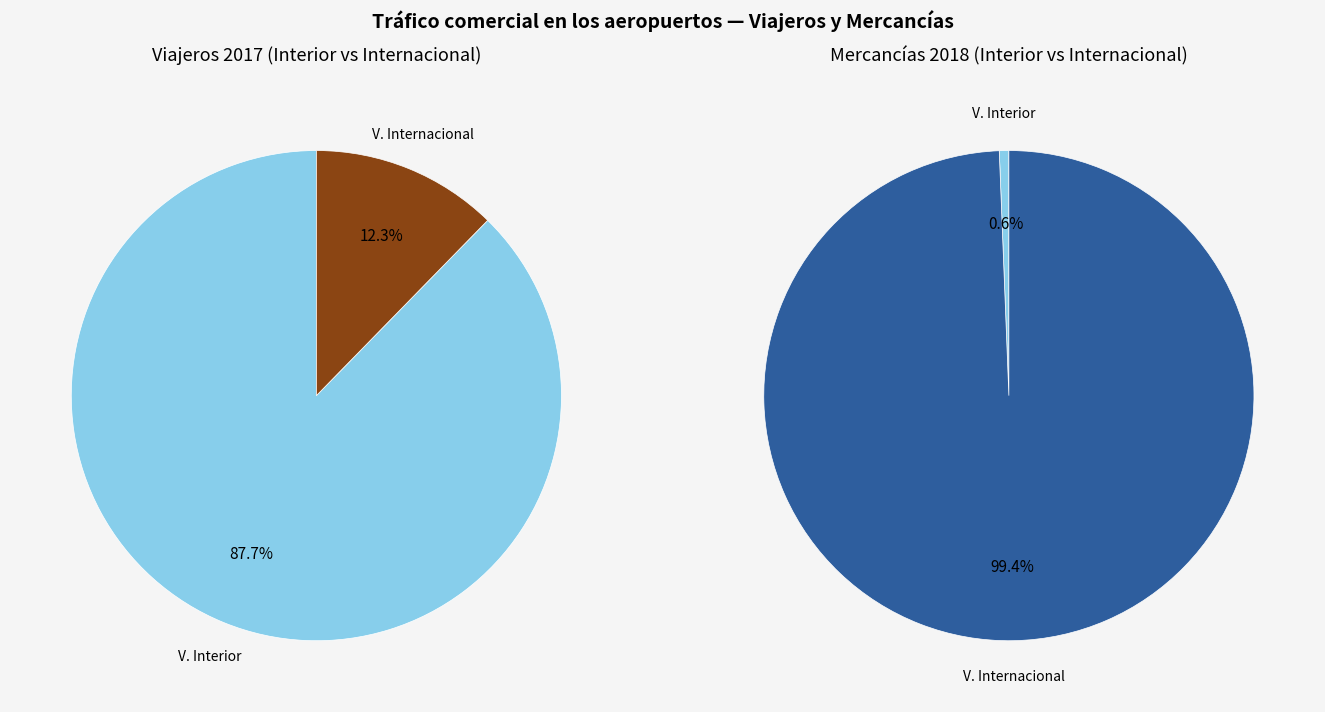

Count the number of slices in the pie.

2